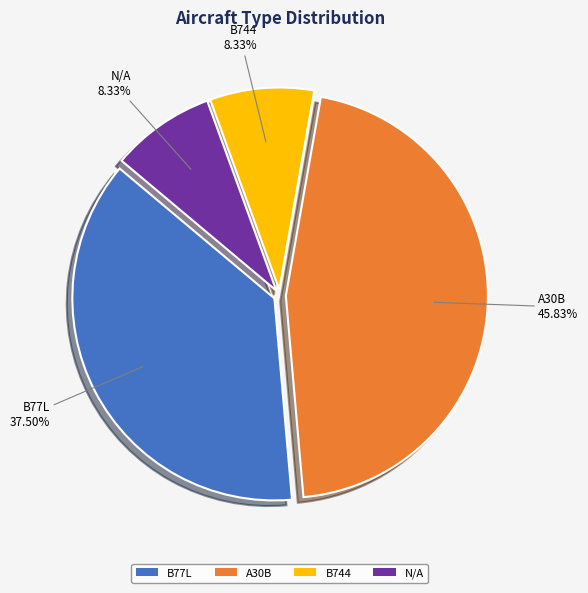

What portion of the pie excludes B77L?

62.5%